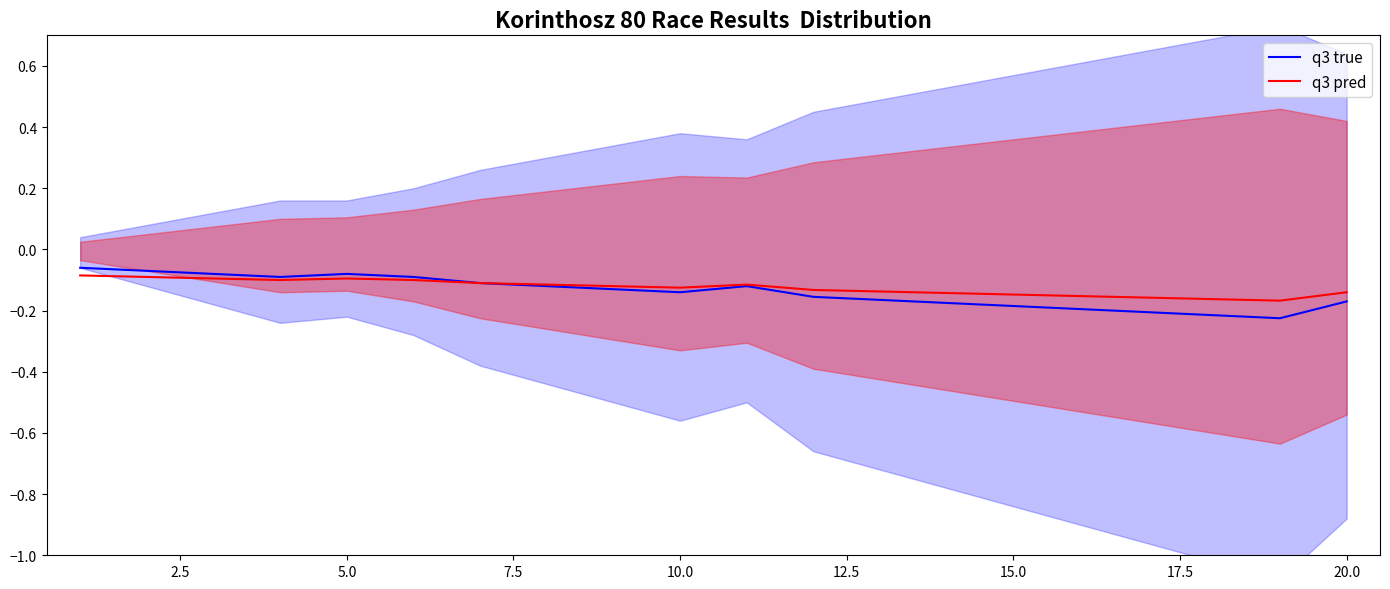

Does the chart display data point markers on the line(s)?

No